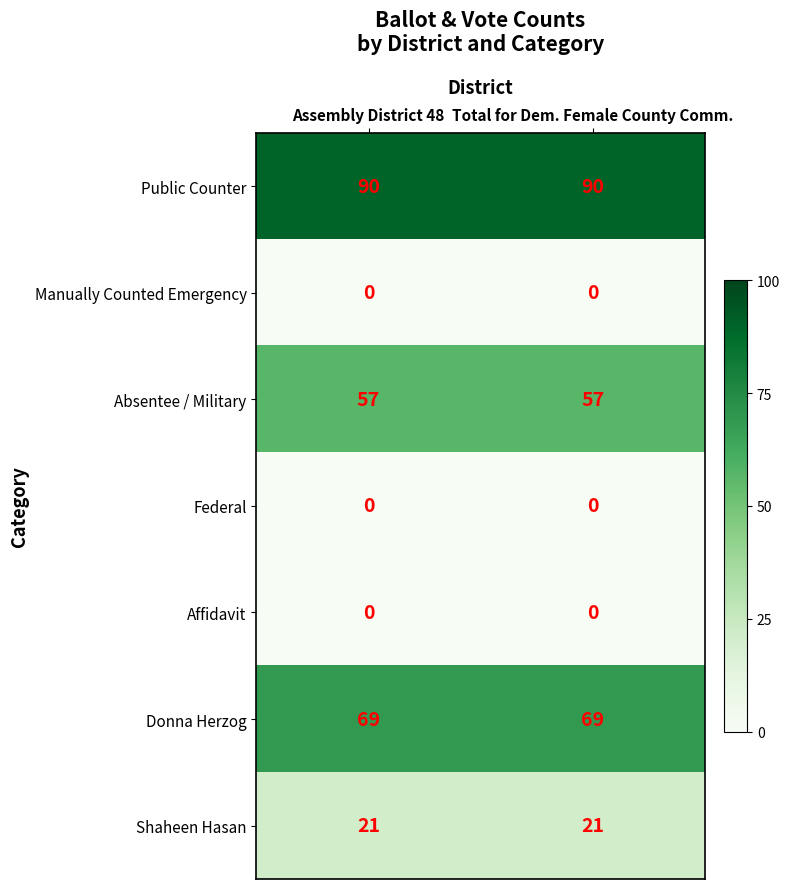

The Donna Herzog series shows 25 at Total for Dem. Female County Comm.. True or false?

False